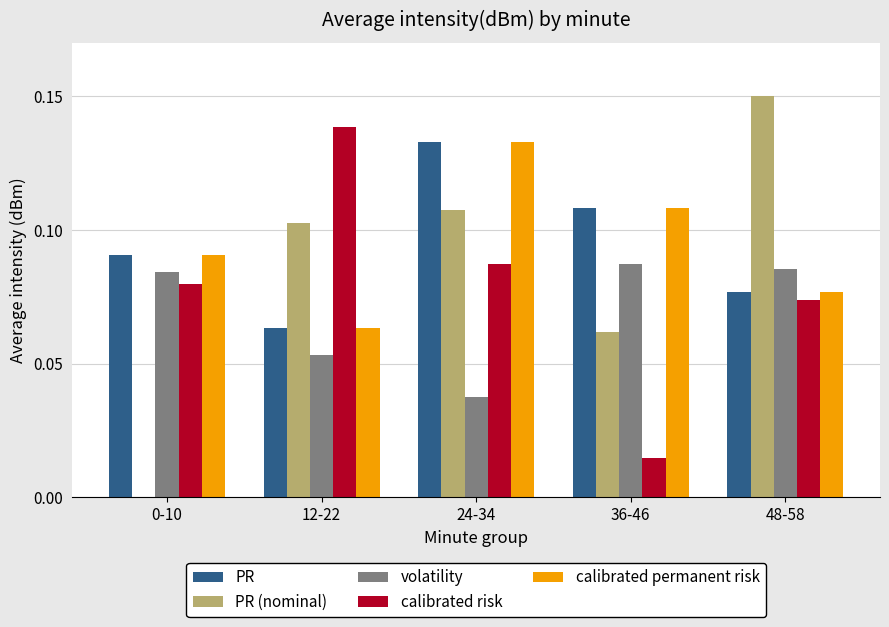

At which category is the sum across all series the highest?

24-34